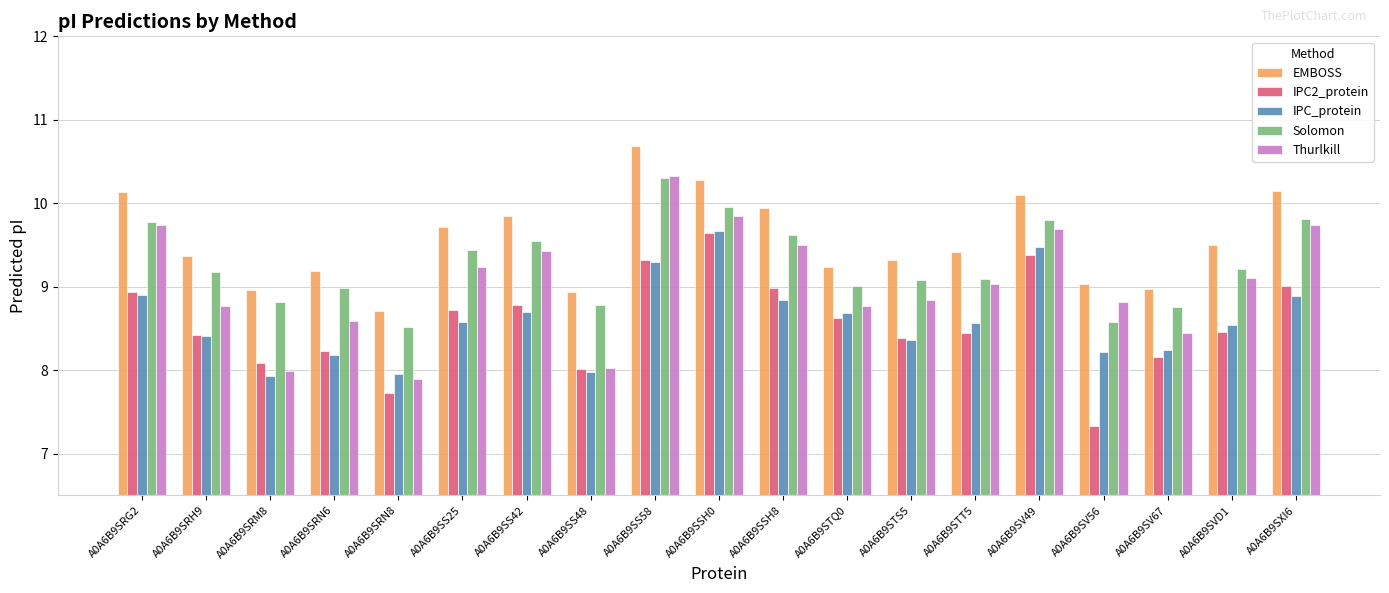

How many data points in EMBOSS are above 9?

15